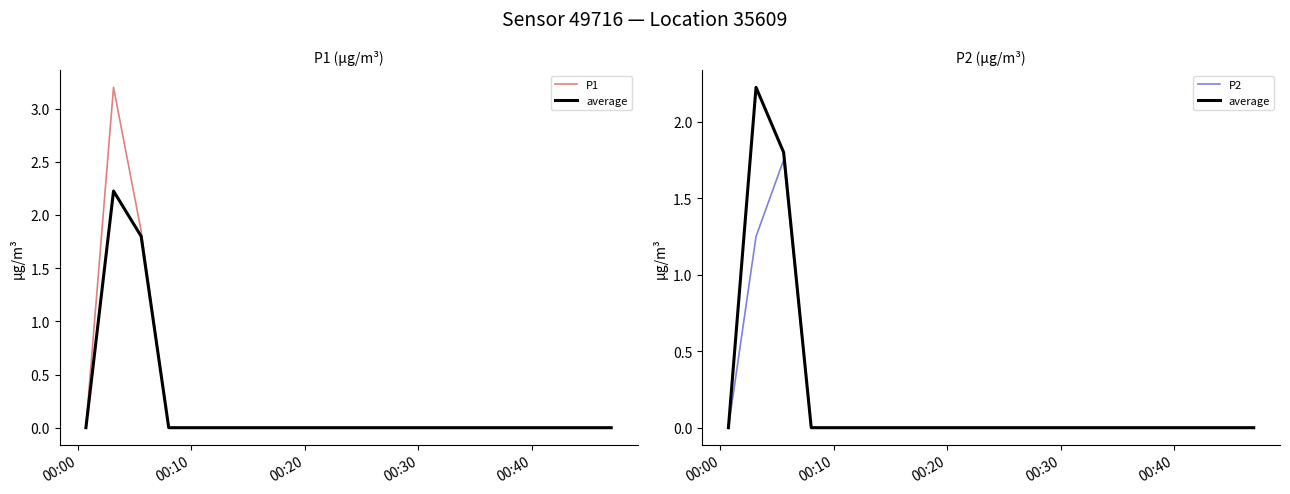

List the series in order of their overall mean, highest first.

P1, average, P2